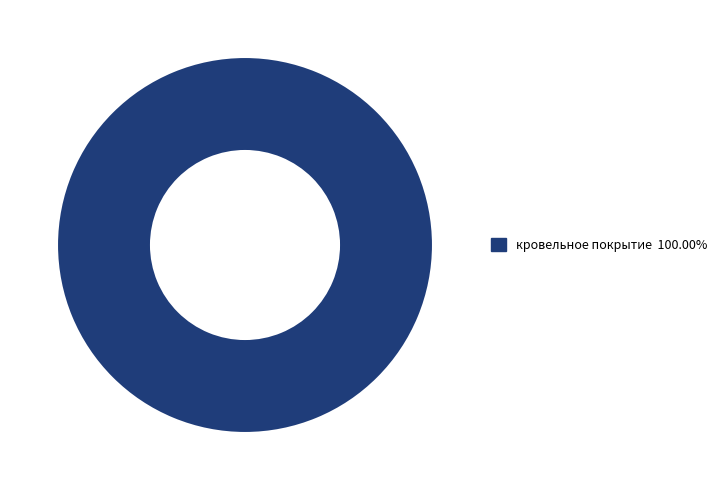

Does any single category account for the majority?

Yes